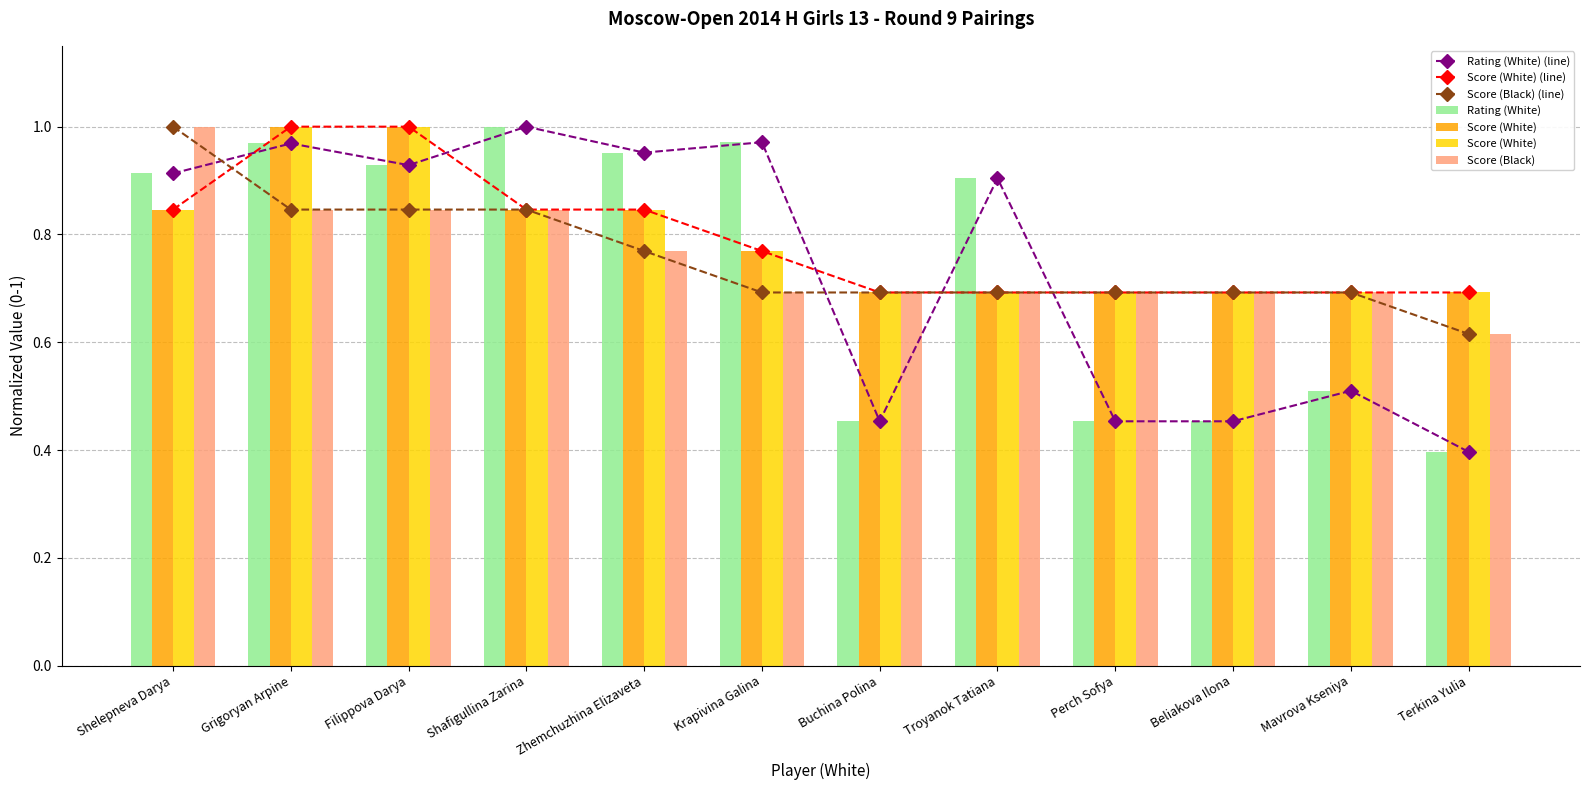

Is the value of Rating (White) at Grigoryan Arpine greater than the value of Score (Black) (line) at Filippova Darya?

Yes